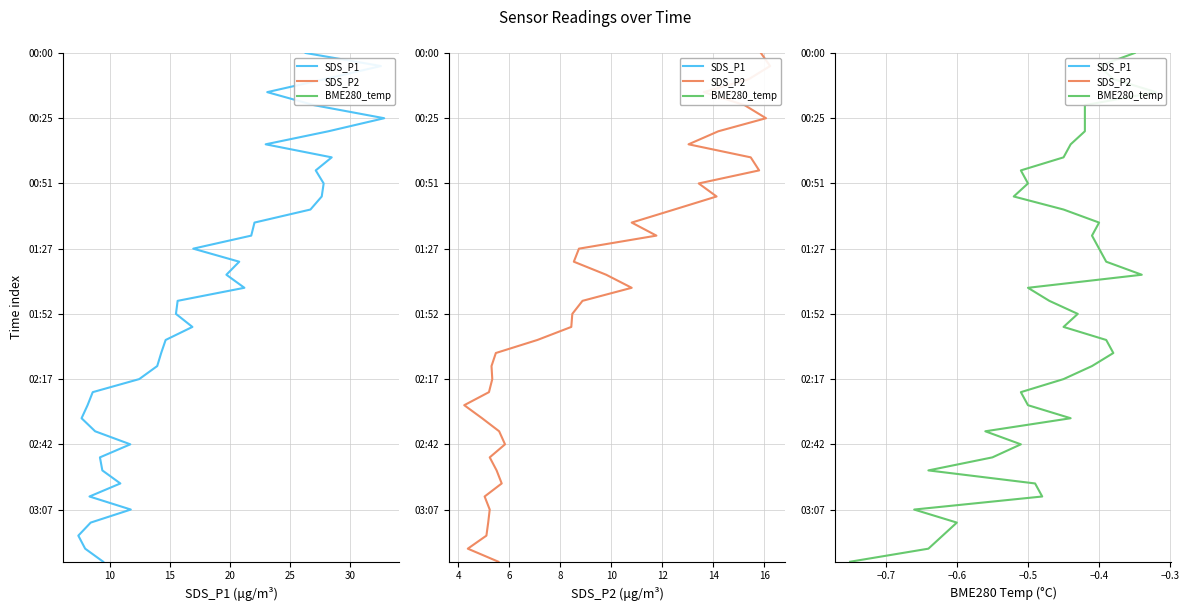

True or false: BME280_temperature has a value of 9 at 29.

False